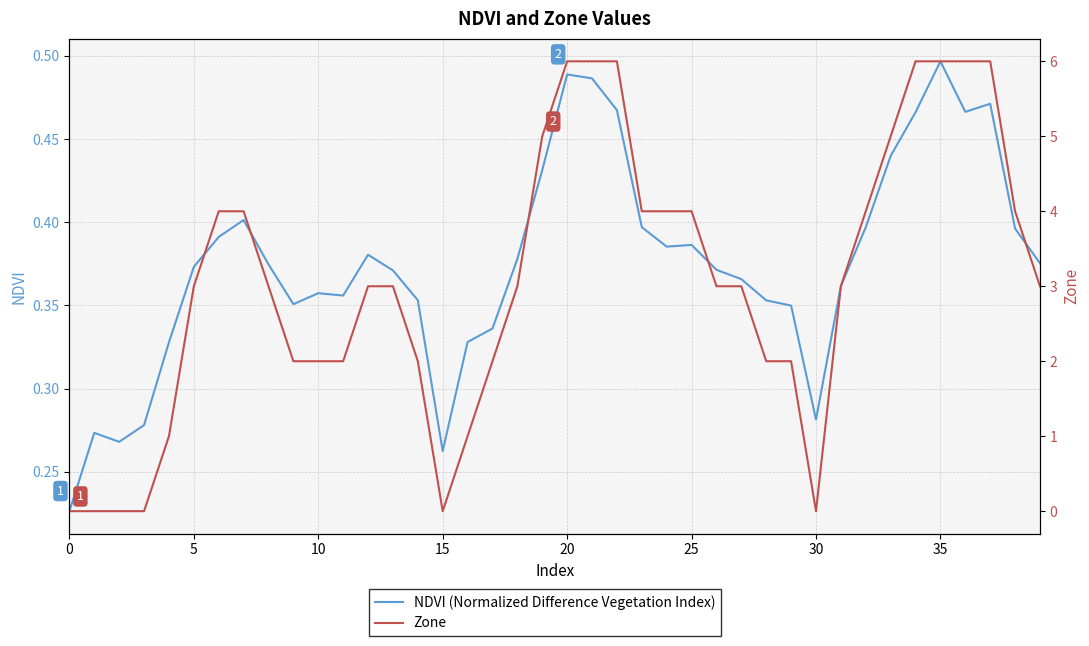

Is it true that NDVI (Normalized Difference Vegetation Index) equals 0.1 at 5?

False